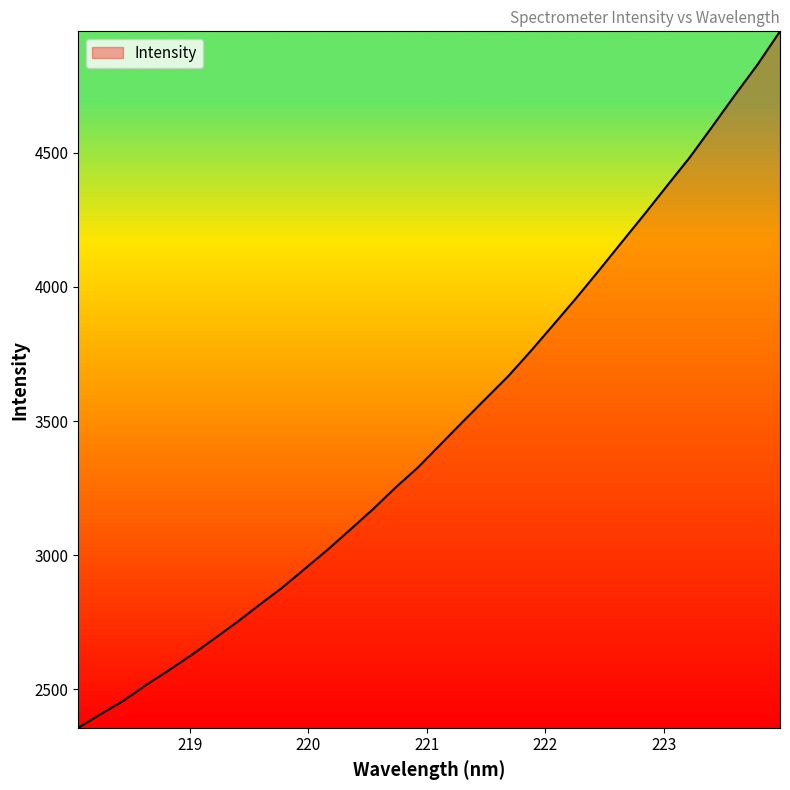

What is the minimum value shown in the chart?

2356.4